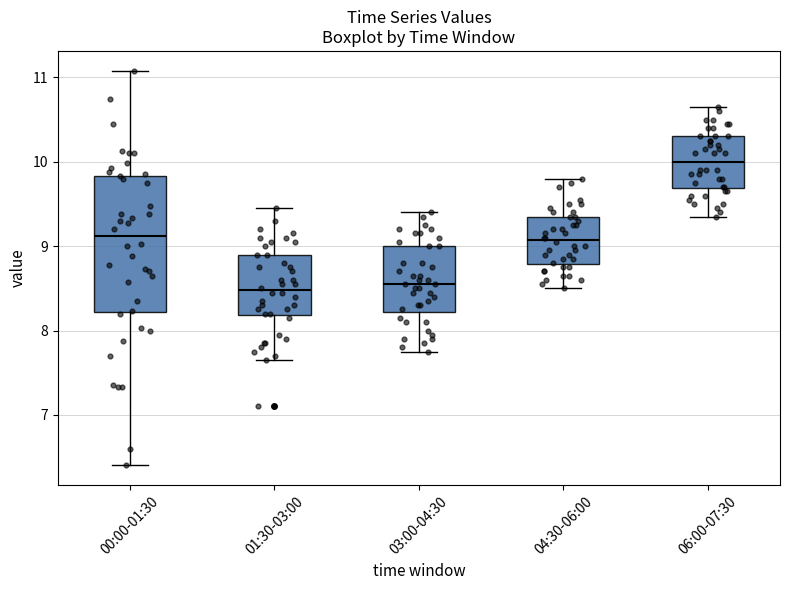

Which box is the tallest, from its lower edge to its upper edge?

00:00-01:30